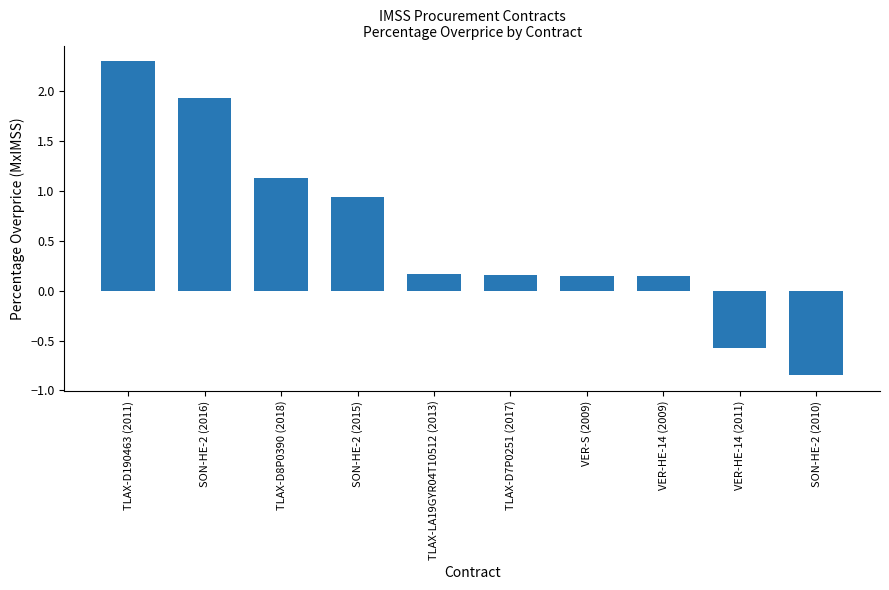

What is the difference between the maximum and minimum values?

3.1